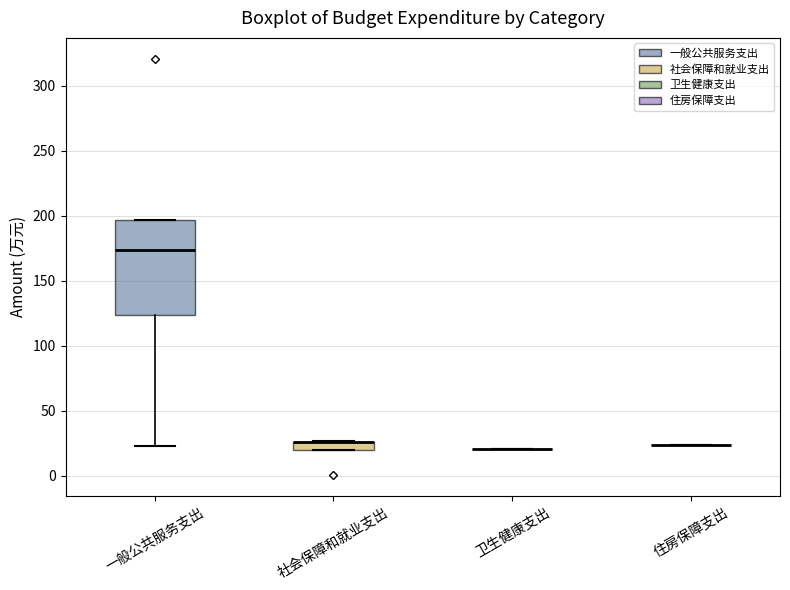

Where is the upper edge of the box for 社会保障和就业支出 on the y-axis? The values are not printed on the chart, so give them approximately, as read against the axis.

25